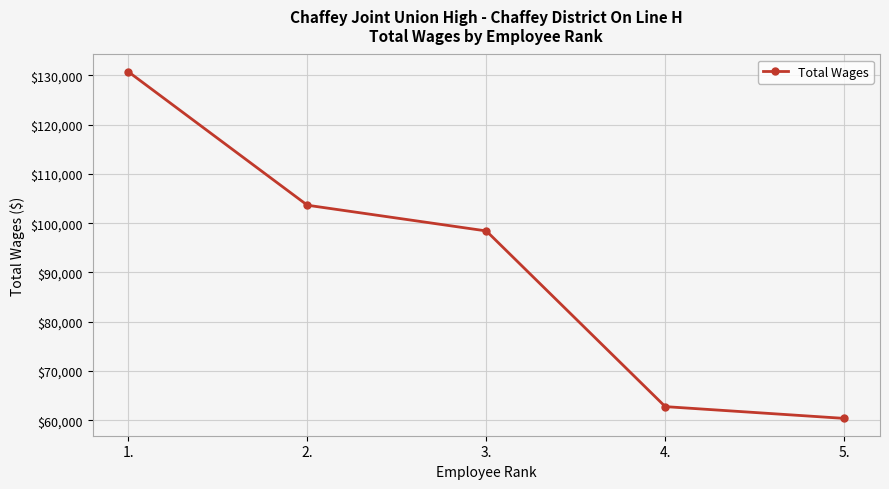

Is it true that the value at 3. is 47019?

False